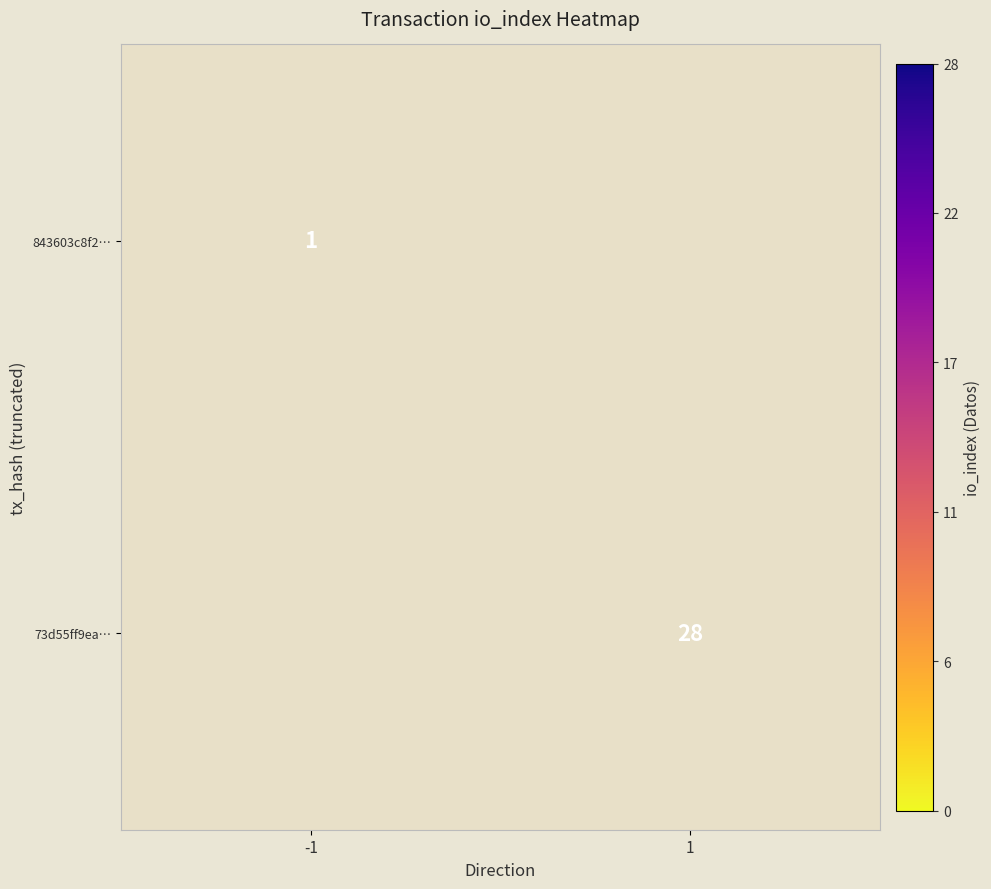

Is the value of 843603c8f2… at -1 greater than the value of 73d55ff9ea… at 1?

No